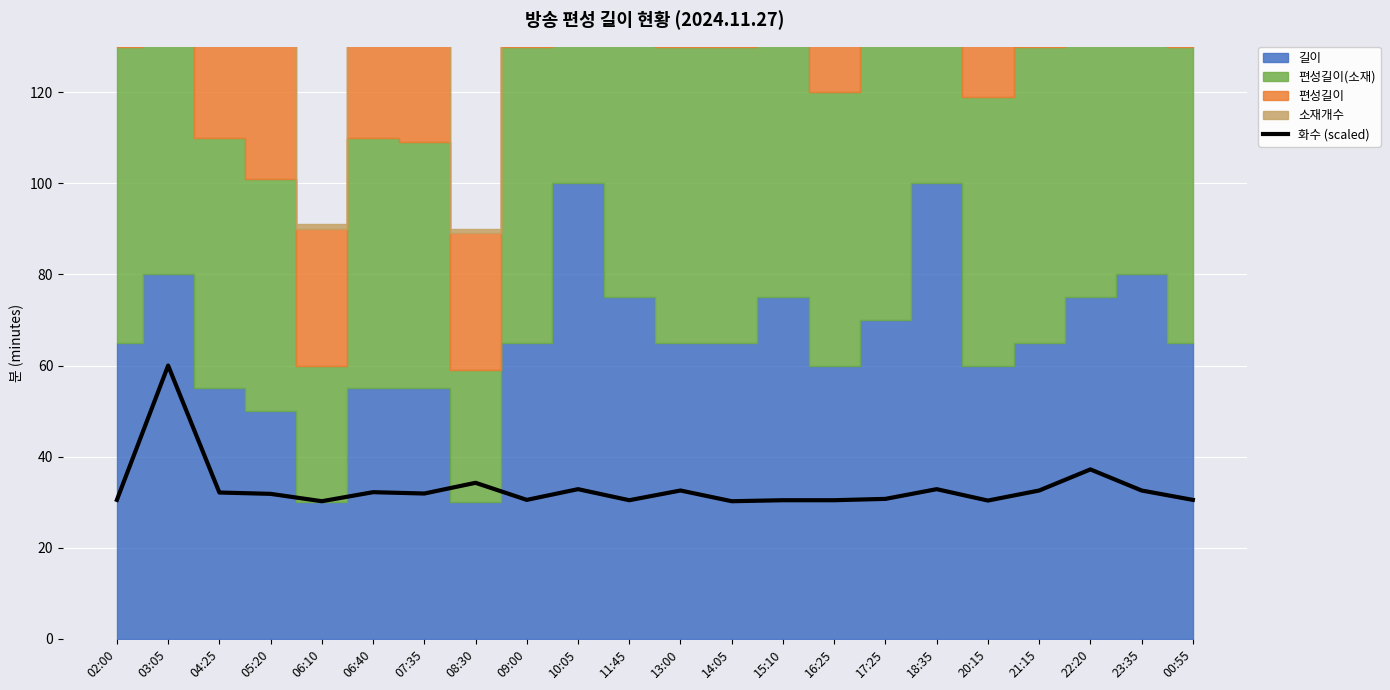

What is the highest value of the 화수 (scaled) series?

60.0